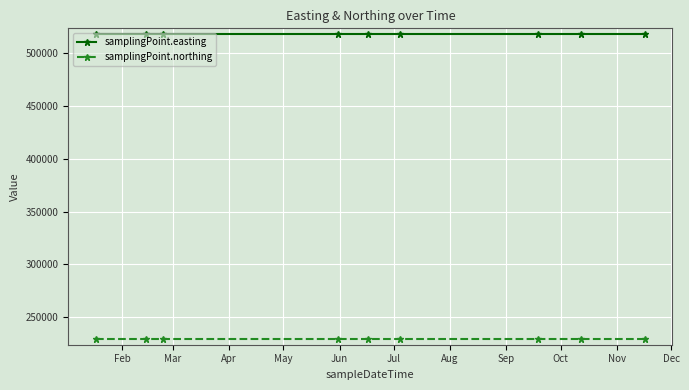

How many lines are shown in the chart?

2